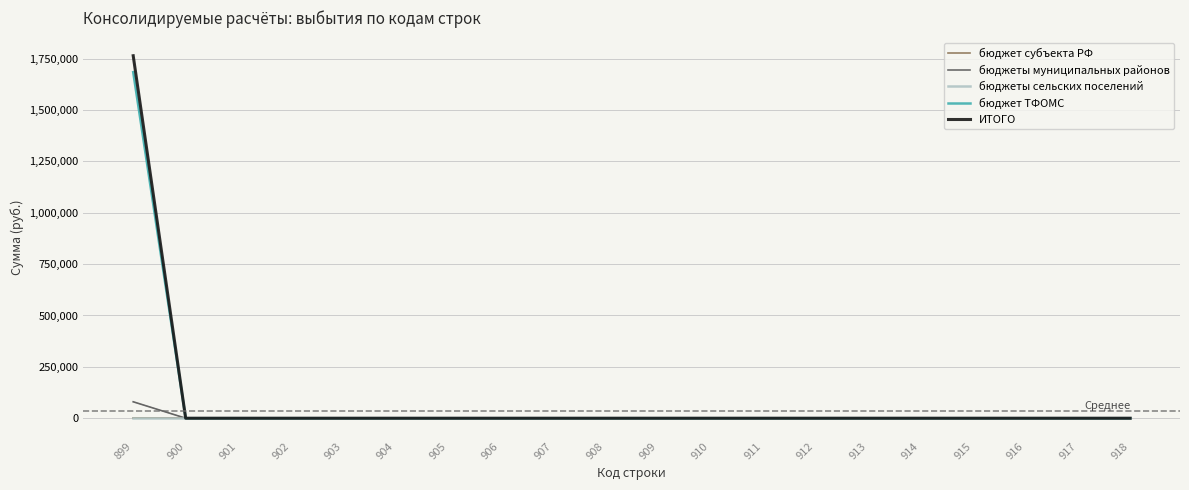

Does the chart display data point markers on the line(s)?

No